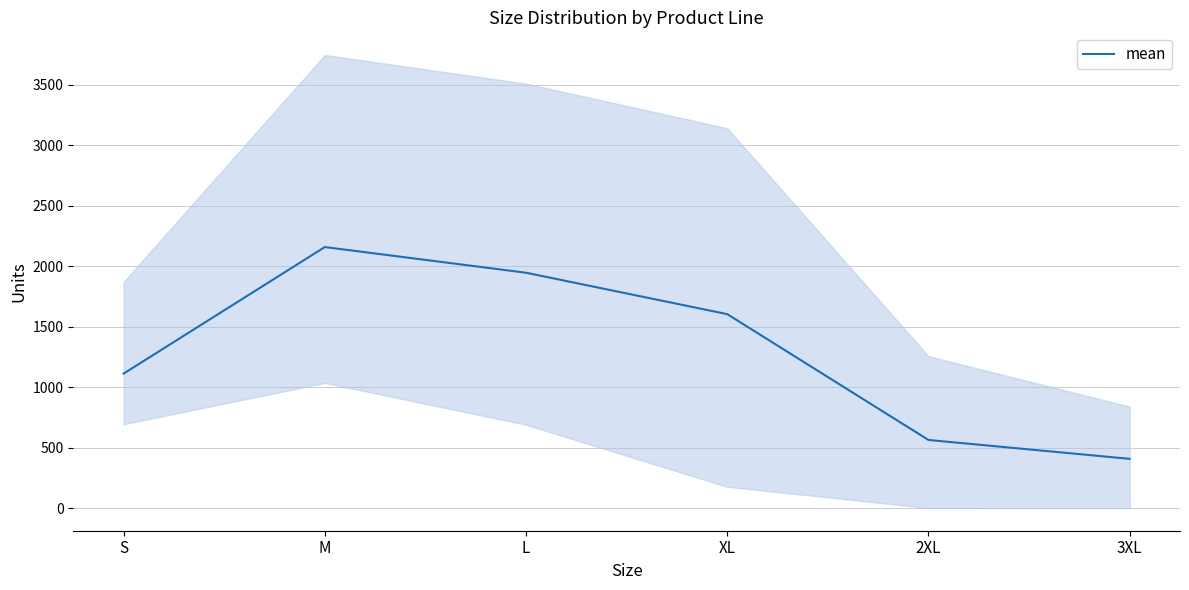

What is the difference between the second highest and minimum values?

1538.7